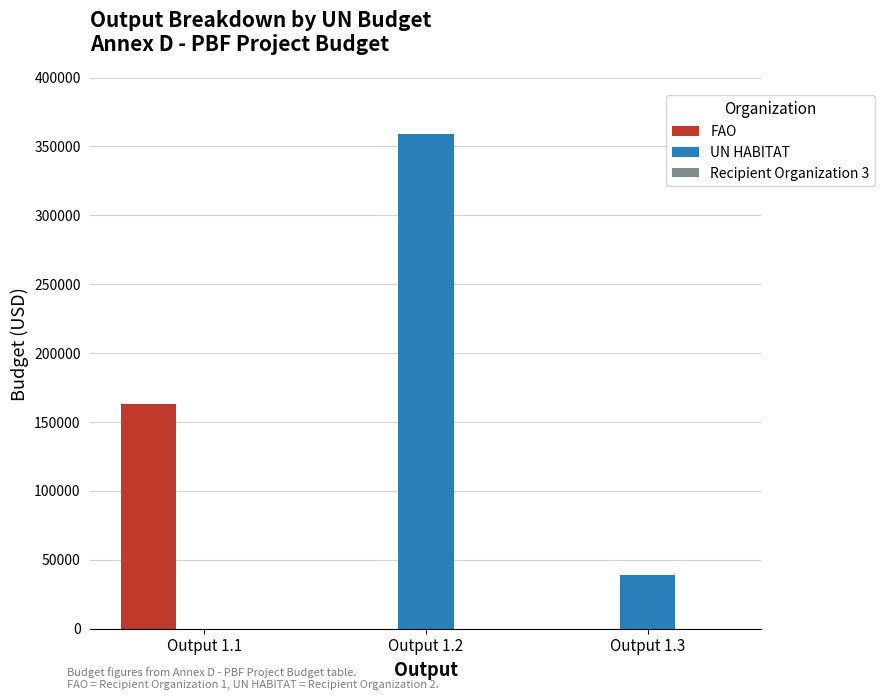

What is the difference between the FAO values at Output 1.1 and Output 1.2?

162875